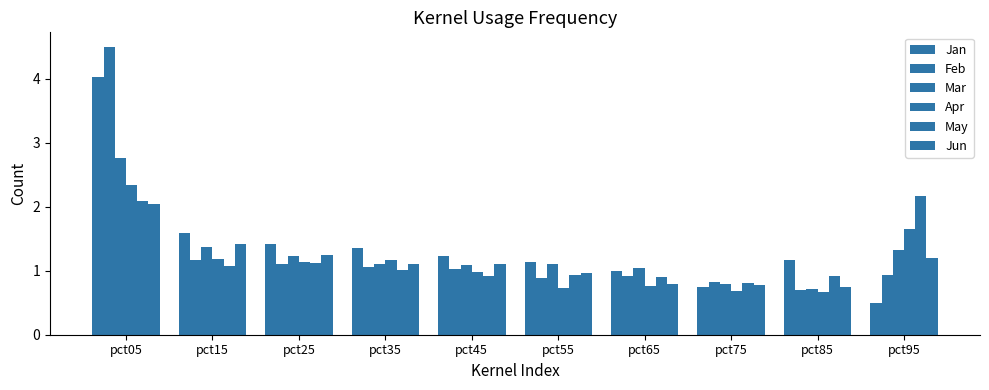

Reading left to right, extract all data points from this chart.

Jan: pct05=4.0	pct15=1.6	pct25=1.4	pct35=1.4	pct45=1.2	pct55=1.1	pct65=1.0	pct75=0.8	pct85=1.2	pct95=0.5
Feb: pct05=4.5	pct15=1.2	pct25=1.1	pct35=1.1	pct45=1.0	pct55=0.9	pct65=0.9	pct75=0.8	pct85=0.7	pct95=0.9
Mar: pct05=2.8	pct15=1.4	pct25=1.2	pct35=1.1	pct45=1.1	pct55=1.1	pct65=1.0	pct75=0.8	pct85=0.7	pct95=1.3
Apr: pct05=2.3	pct15=1.2	pct25=1.1	pct35=1.2	pct45=1.0	pct55=0.7	pct65=0.8	pct75=0.7	pct85=0.7	pct95=1.7
May: pct05=2.1	pct15=1.1	pct25=1.1	pct35=1.0	pct45=0.9	pct55=0.9	pct65=0.9	pct75=0.8	pct85=0.9	pct95=2.2
Jun: pct05=2.0	pct15=1.4	pct25=1.2	pct35=1.1	pct45=1.1	pct55=1.0	pct65=0.8	pct75=0.8	pct85=0.7	pct95=1.2